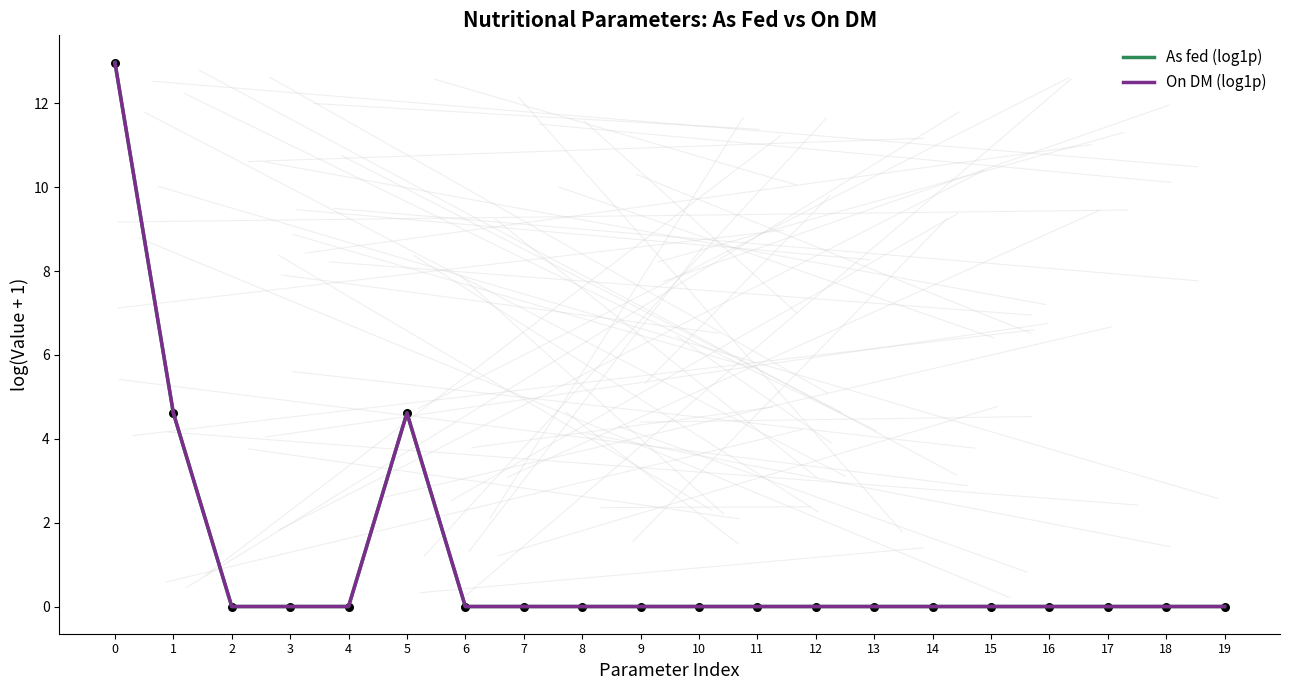

Which series changed the most between 0 and 14?

On DM (log1p)